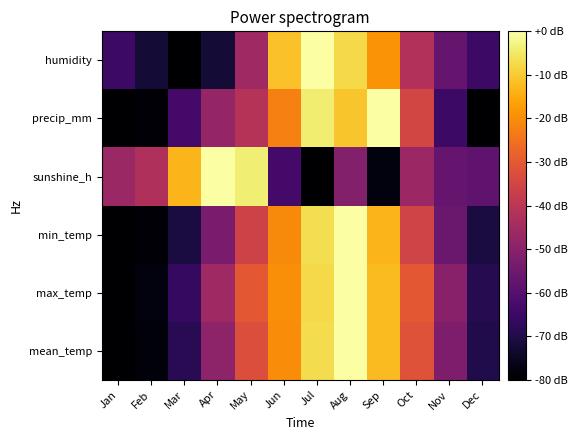

What is the total value across all series at Apr?

-267.9